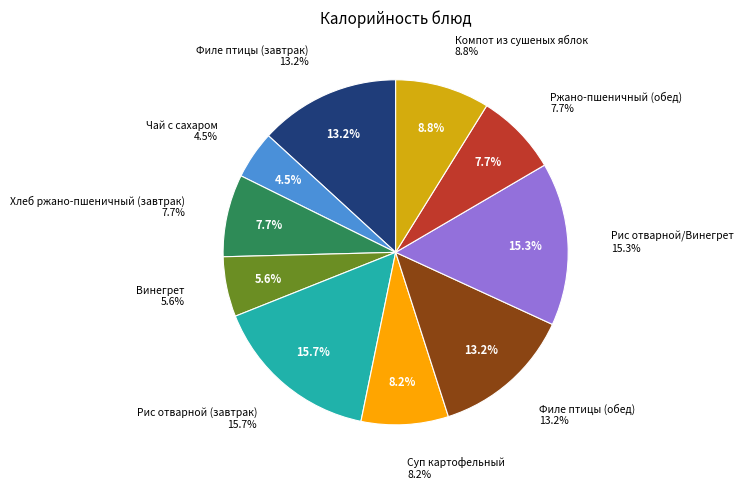

Is it true that Рис отварной/Винегрет is 8% of the pie?

False